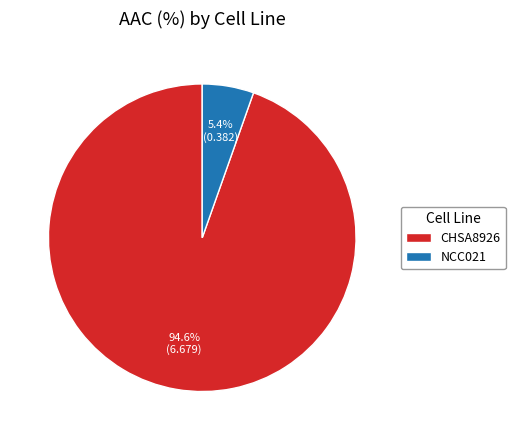

Does CHSA8926 account for over 50% of the chart?

Yes